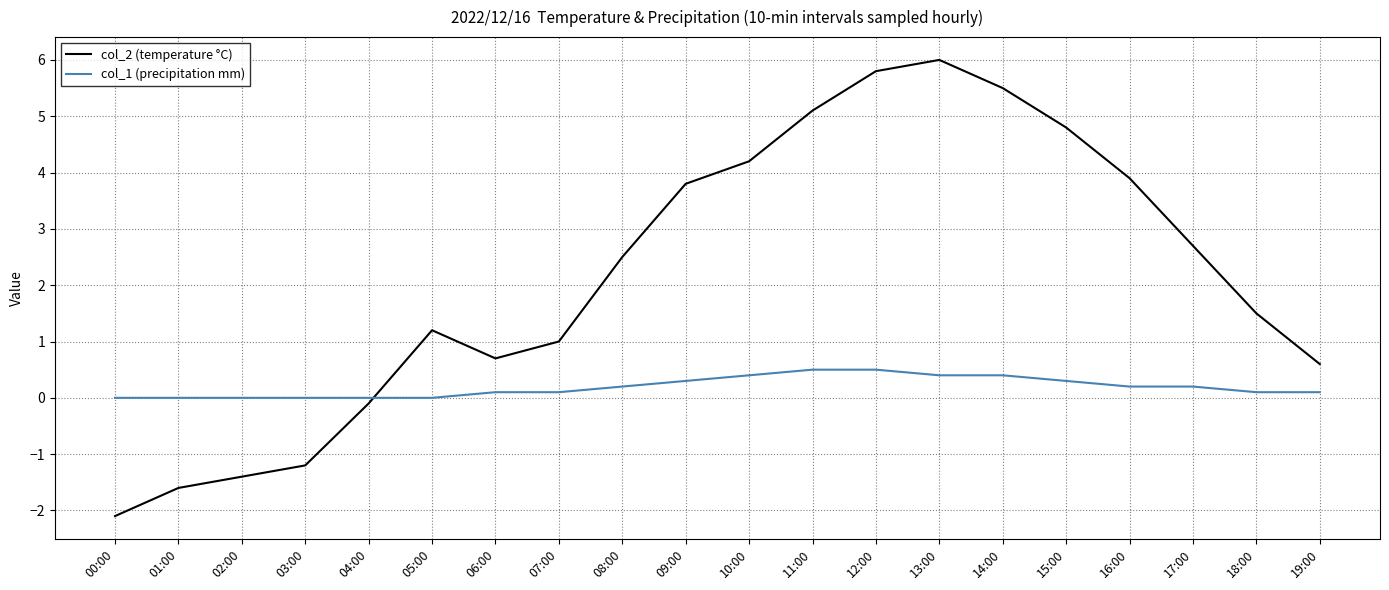

How many intersections are there between col_1 (precipitation mm) and col_2 (temperature °C)?

1